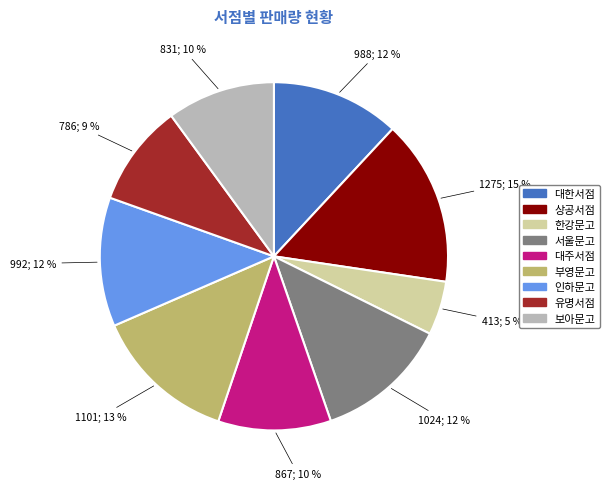

Count the number of slices in the pie.

9